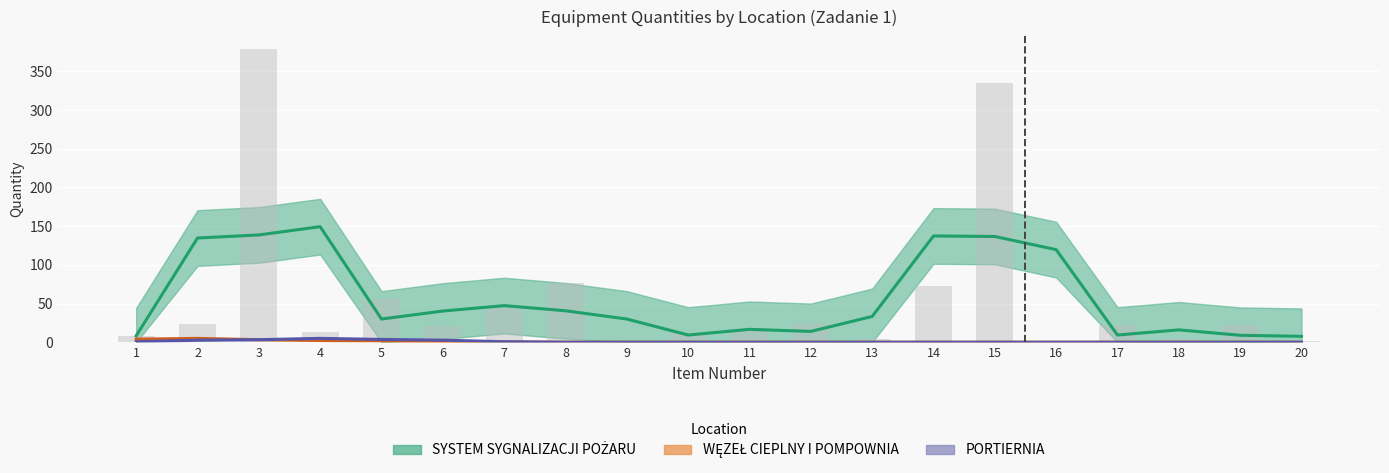

List the series in order of their peak value, lowest first.

PORTIERNIA, WĘZEŁ CIEPLNY I POMPOWNIA, SYSTEM SYGNALIZACJI POŻARU